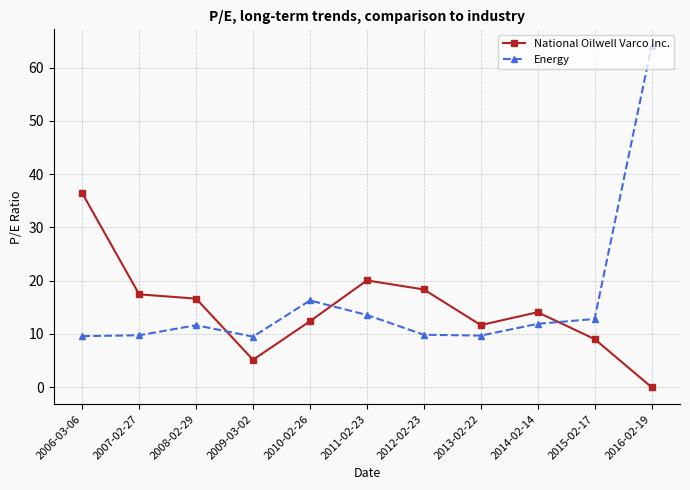

At which category is the sum across all series the highest?

2016-02-19